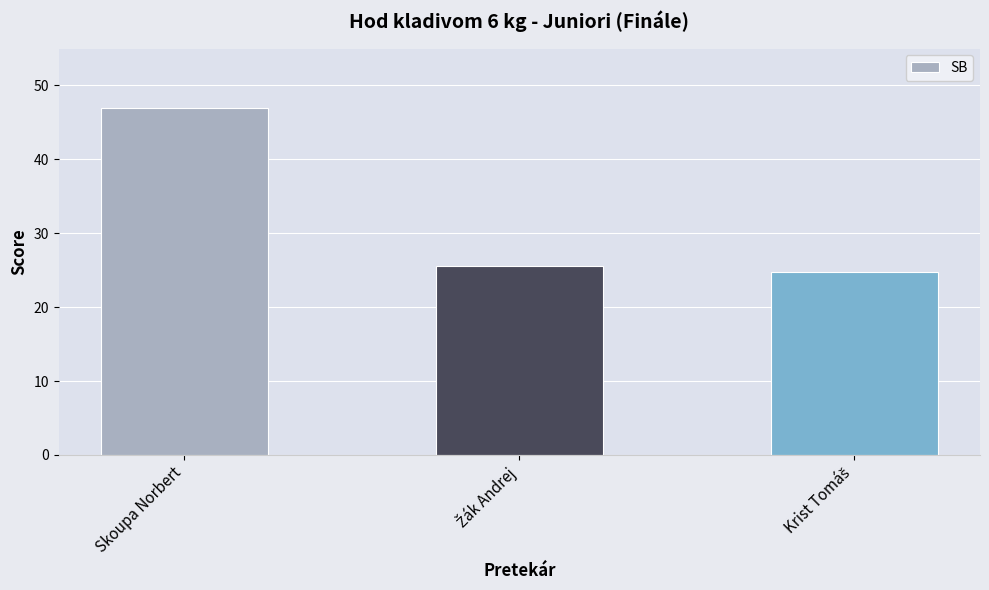

At which category does the chart reach its peak across all series?

Skoupa Norbert